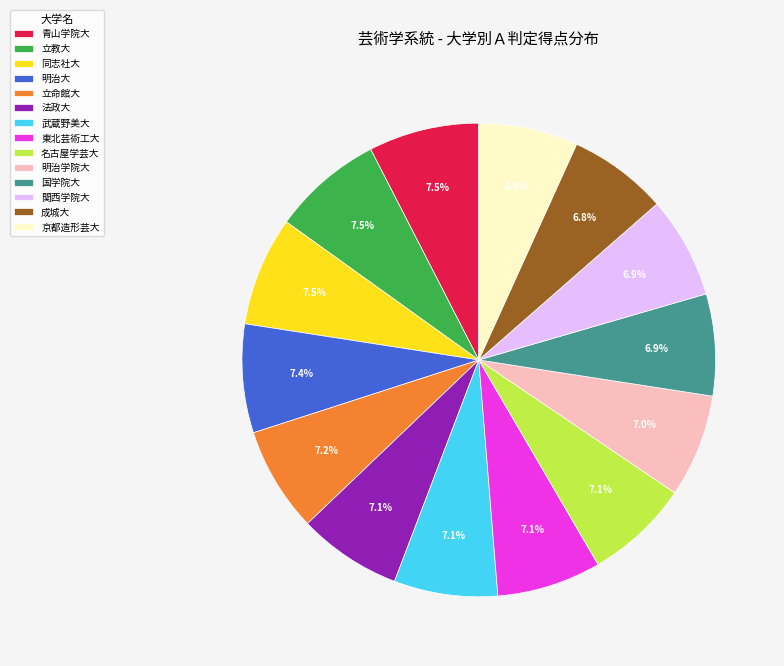

Approximately how many times larger is the value at 同志社大 compared to 関西学院大?

1.1